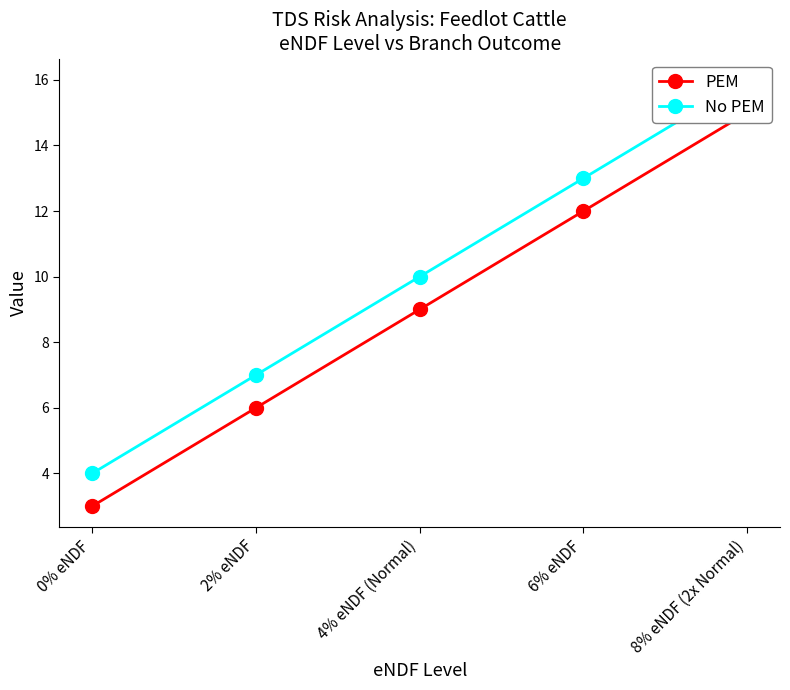

At how many categories does at least one series exceed 9?

3